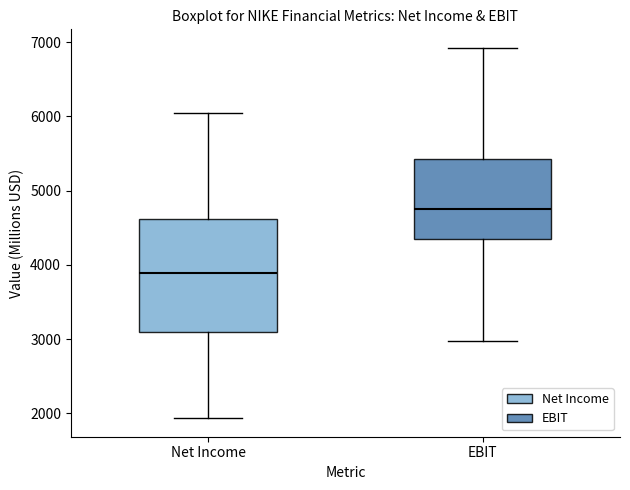

Where is the upper edge of the box for EBIT on the y-axis? The values are not printed on the chart, so give them approximately, as read against the axis.

5400